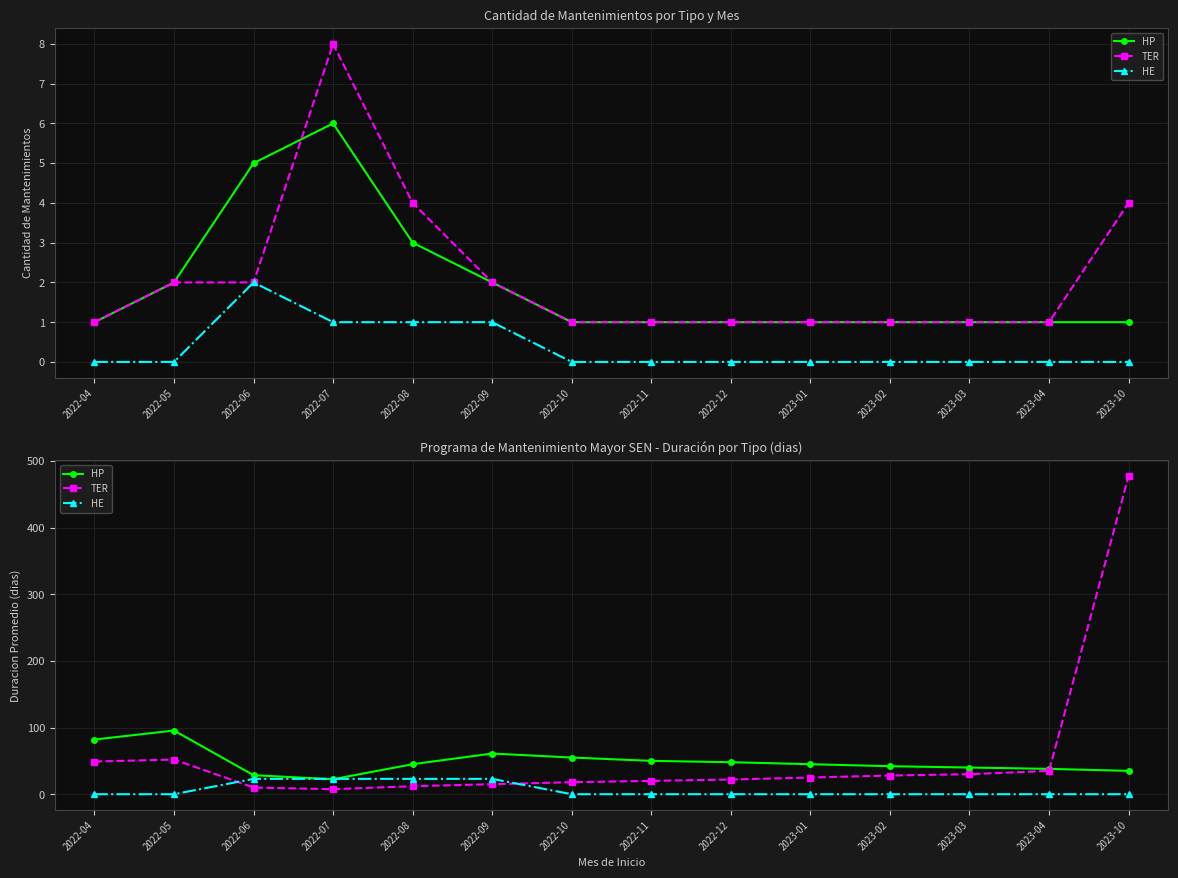

List the series in order of their overall mean, highest first.

TER, HP, HE